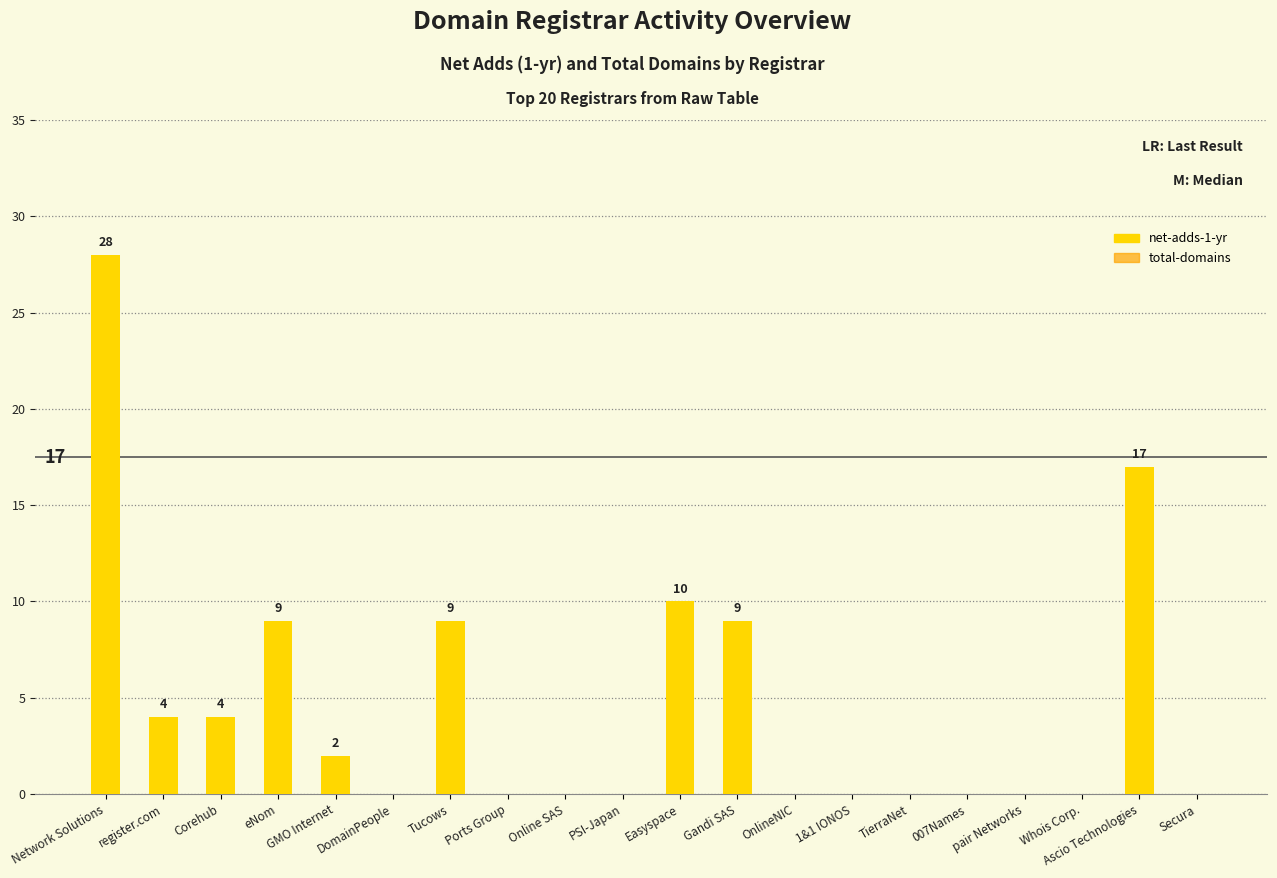

What is the average value of the net-adds-1-yr series?

5